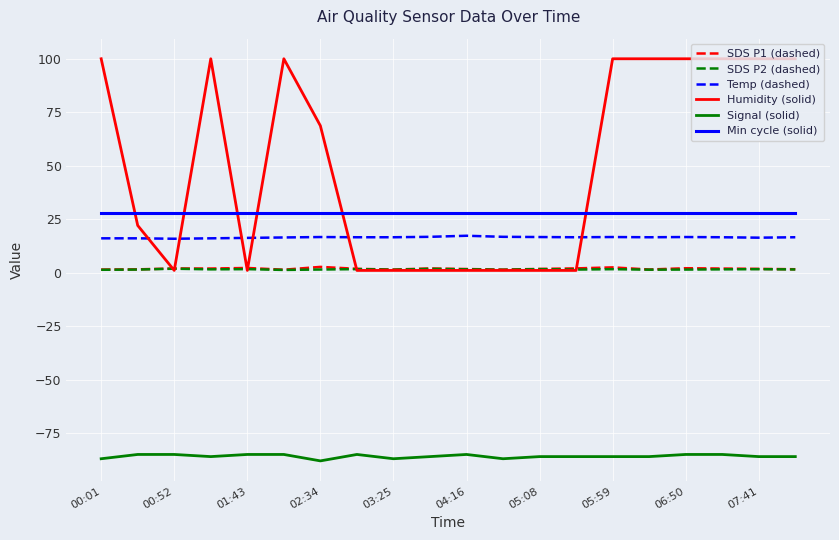

What is the highest value of the Min cycle (solid) series?

28.0